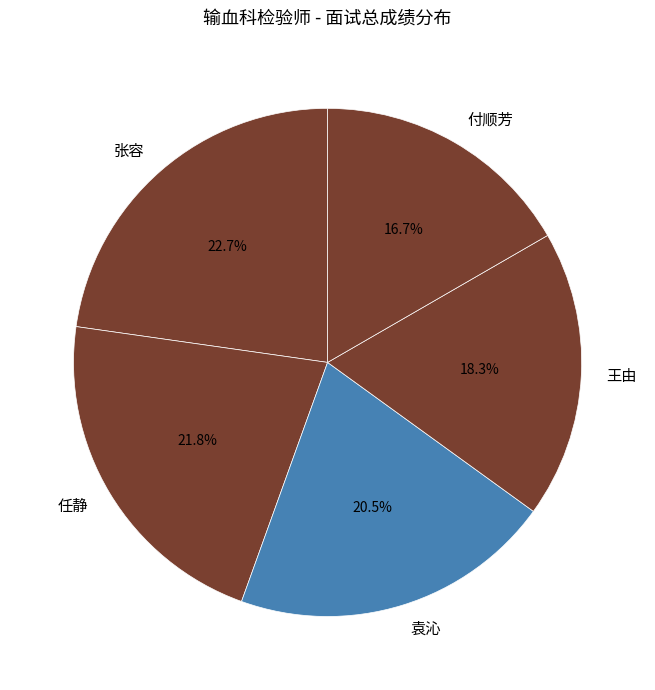

The 王由 slice represents 28% of the pie. True or false?

False